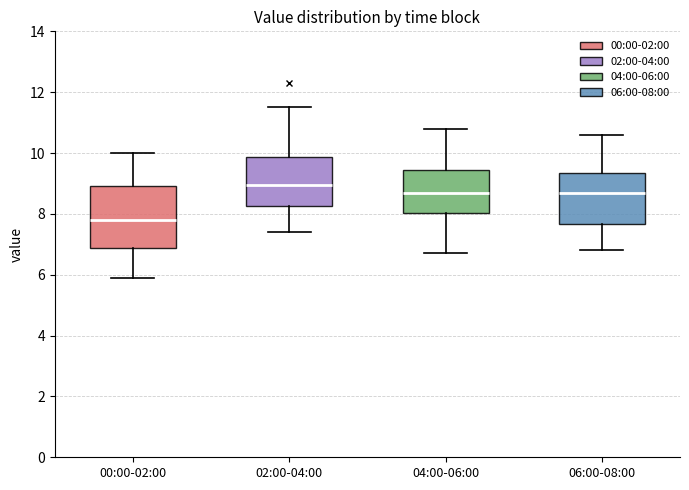

Which box's median line is the lowest?

00:00-02:00